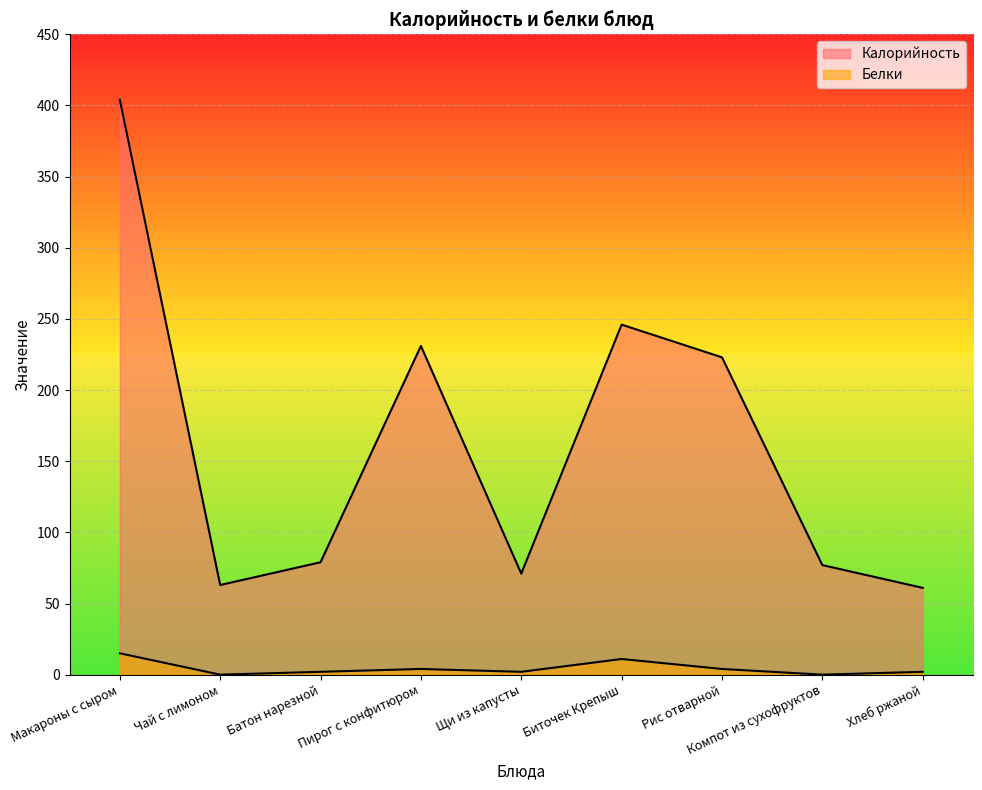

In Белки, how many points are lower than both neighbors (excluding endpoints)?

3